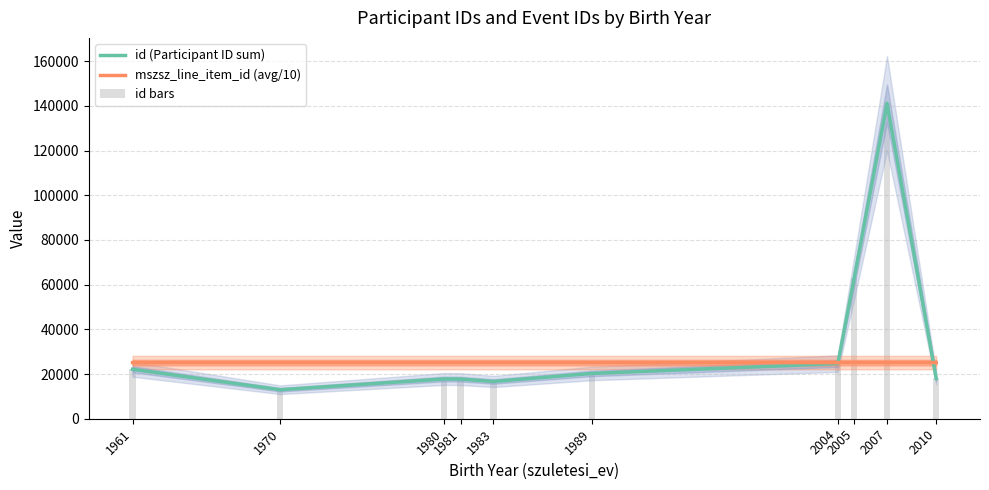

Which series has the largest range (max minus min)?

id (Participant ID sum)